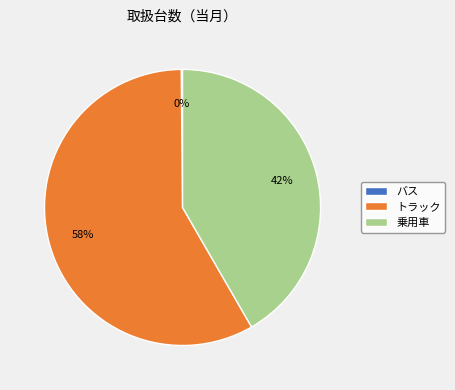

Is there a majority slice in this chart?

Yes